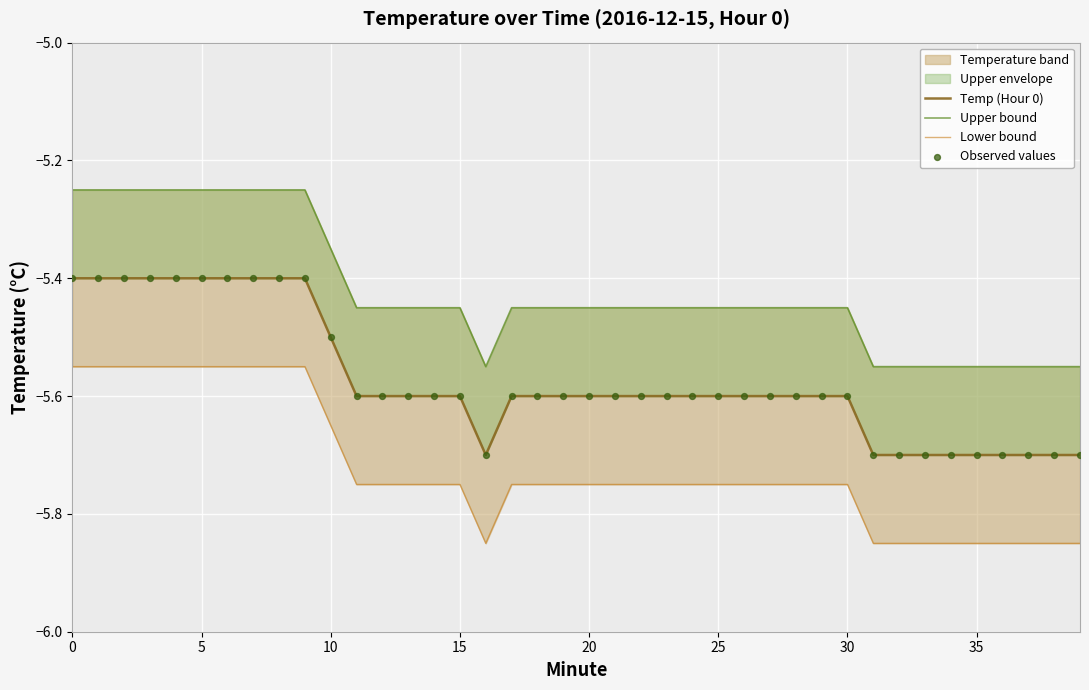

Which series has the widest spread of Y values?

Temp (Hour 0)